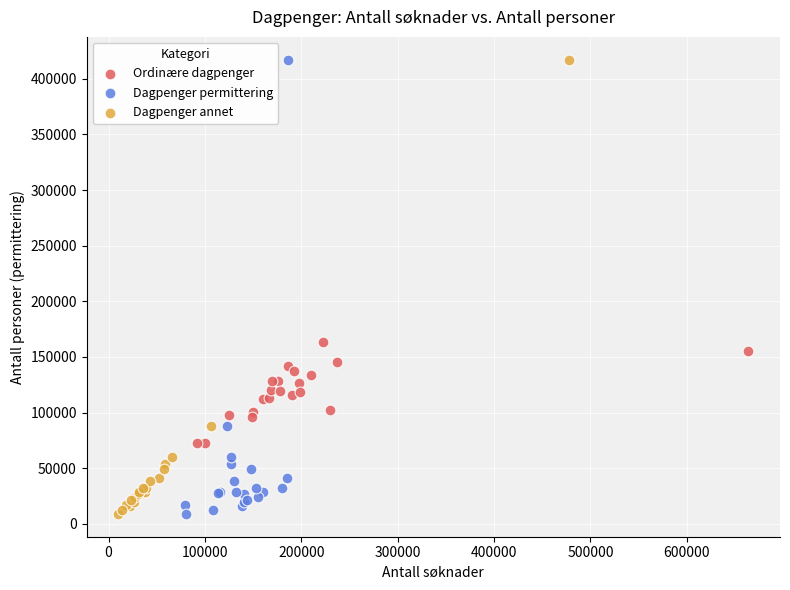

What are all the series names shown in the legend?

Ordinære dagpenger, Dagpenger permittering, Dagpenger annet